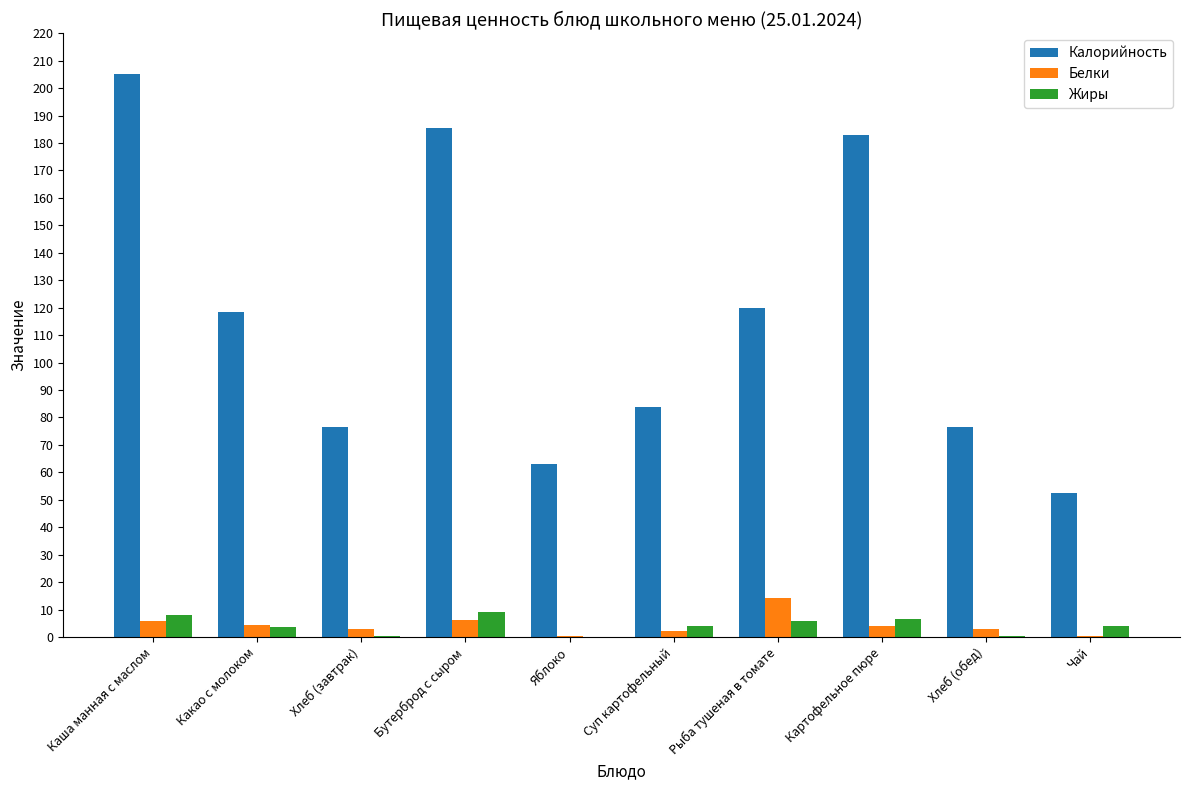

Which series has the largest total across all categories?

Калорийность